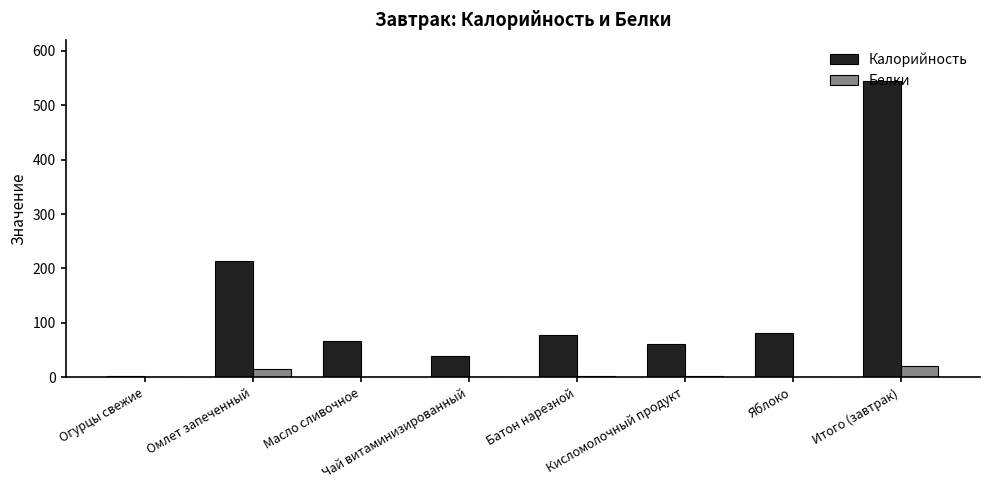

Are the bars horizontal?

No